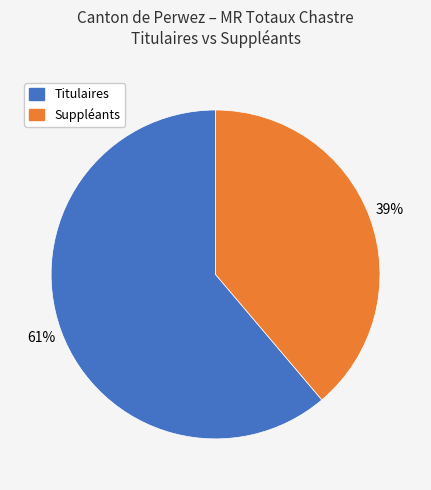

Is there a majority slice in this chart?

Yes